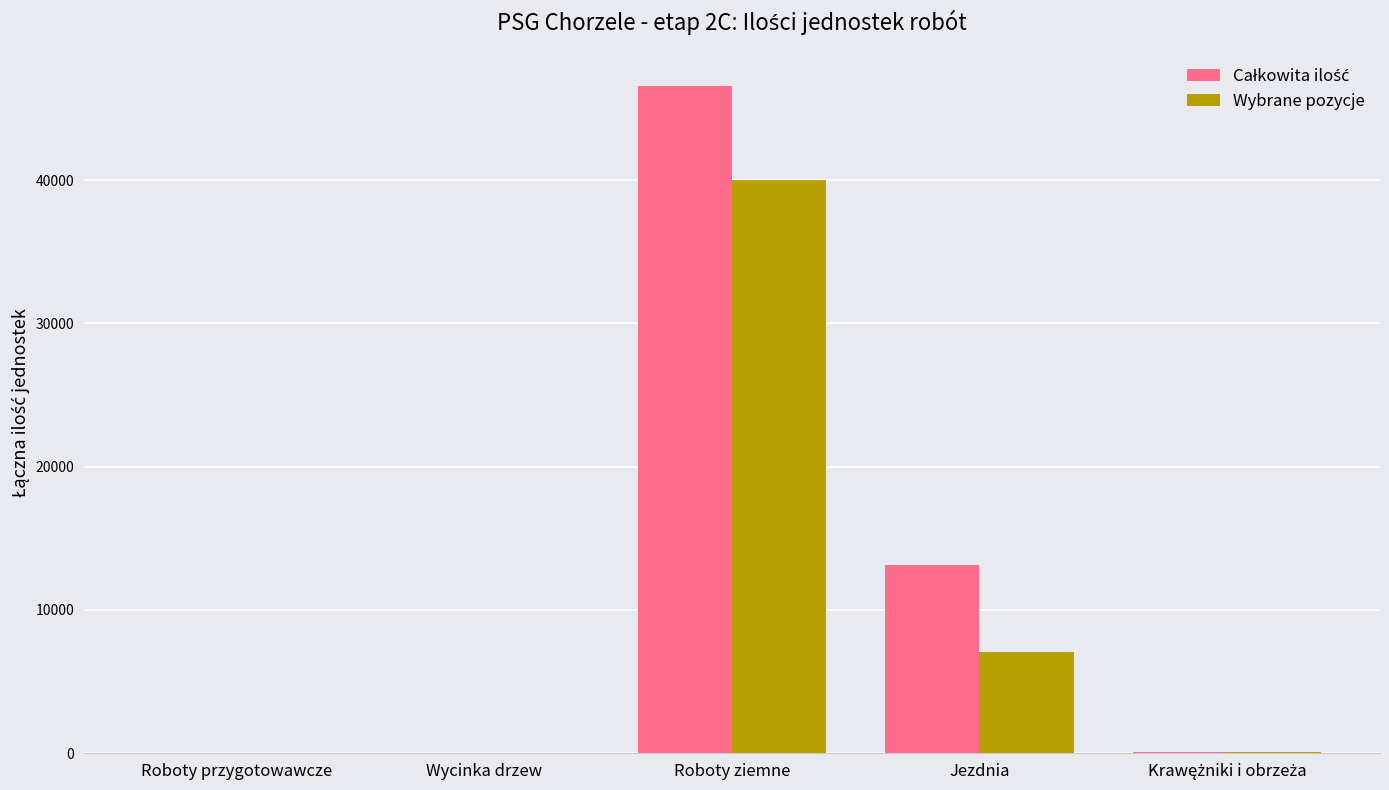

The value of Wybrane pozycje at Jezdnia is 1544.6. True or false?

False